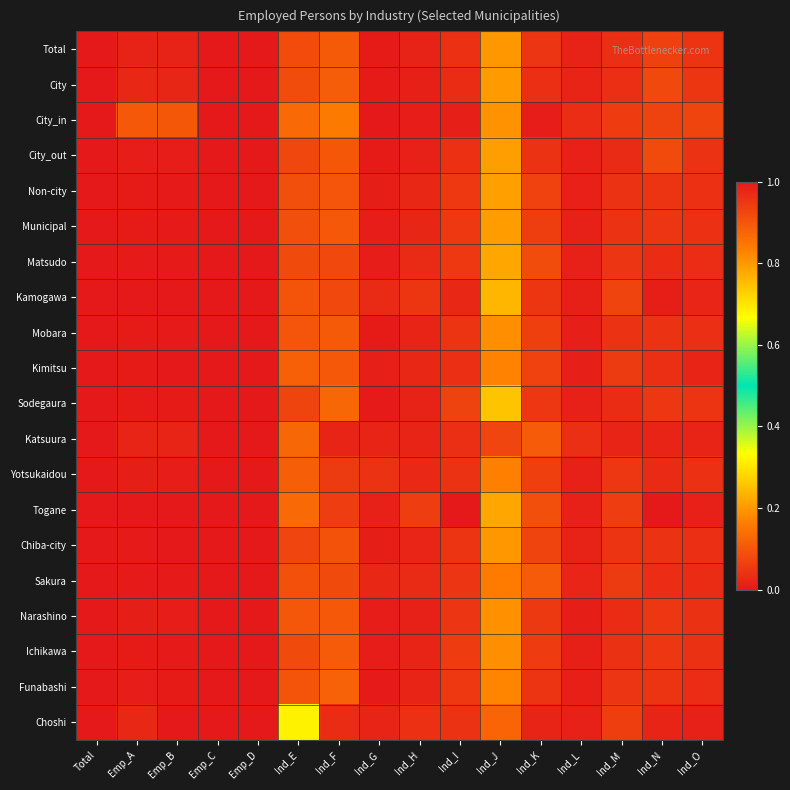

Reading left to right, extract all data points from this chart.

Total: Total=1.0	Emp_A=0.0	Emp_B=0.0	Emp_C=0.0	Emp_D=0.0	Ind_E=0.1	Ind_F=0.1	Ind_G=0.0	Ind_H=0.0	Ind_I=0.0	Ind_J=0.2	Ind_K=0.0	Ind_L=0.0	Ind_M=0.0	Ind_N=0.1	Ind_O=0.0
City: Total=1.0	Emp_A=0.0	Emp_B=0.0	Emp_C=0.0	Emp_D=0.0	Ind_E=0.1	Ind_F=0.1	Ind_G=0.0	Ind_H=0.0	Ind_I=0.0	Ind_J=0.2	Ind_K=0.0	Ind_L=0.0	Ind_M=0.0	Ind_N=0.1	Ind_O=0.0
City_in: Total=1.0	Emp_A=0.1	Emp_B=0.1	Emp_C=0.0	Emp_D=0.0	Ind_E=0.1	Ind_F=0.2	Ind_G=0.0	Ind_H=0.0	Ind_I=0.0	Ind_J=0.2	Ind_K=0.0	Ind_L=0.0	Ind_M=0.1	Ind_N=0.1	Ind_O=0.1
City_out: Total=1.0	Emp_A=0.0	Emp_B=0.0	Emp_C=0.0	Emp_D=0.0	Ind_E=0.1	Ind_F=0.1	Ind_G=0.0	Ind_H=0.0	Ind_I=0.0	Ind_J=0.2	Ind_K=0.0	Ind_L=0.0	Ind_M=0.0	Ind_N=0.1	Ind_O=0.0
Non-city: Total=1.0	Emp_A=0.0	Emp_B=0.0	Emp_C=0.0	Emp_D=0.0	Ind_E=0.1	Ind_F=0.1	Ind_G=0.0	Ind_H=0.0	Ind_I=0.1	Ind_J=0.2	Ind_K=0.1	Ind_L=0.0	Ind_M=0.0	Ind_N=0.0	Ind_O=0.0
Municipal: Total=1.0	Emp_A=0.0	Emp_B=0.0	Emp_C=0.0	Emp_D=0.0	Ind_E=0.1	Ind_F=0.1	Ind_G=0.0	Ind_H=0.0	Ind_I=0.1	Ind_J=0.2	Ind_K=0.1	Ind_L=0.0	Ind_M=0.0	Ind_N=0.0	Ind_O=0.0
Matsudo: Total=1.0	Emp_A=0.0	Emp_B=0.0	Emp_C=0.0	Emp_D=0.0	Ind_E=0.1	Ind_F=0.1	Ind_G=0.0	Ind_H=0.0	Ind_I=0.1	Ind_J=0.2	Ind_K=0.1	Ind_L=0.0	Ind_M=0.0	Ind_N=0.0	Ind_O=0.0
Kamogawa: Total=1.0	Emp_A=0.0	Emp_B=0.0	Emp_C=0.0	Emp_D=0.0	Ind_E=0.1	Ind_F=0.1	Ind_G=0.0	Ind_H=0.0	Ind_I=0.0	Ind_J=0.2	Ind_K=0.0	Ind_L=0.0	Ind_M=0.1	Ind_N=0.0	Ind_O=0.0
Mobara: Total=1.0	Emp_A=0.0	Emp_B=0.0	Emp_C=0.0	Emp_D=0.0	Ind_E=0.1	Ind_F=0.1	Ind_G=0.0	Ind_H=0.0	Ind_I=0.0	Ind_J=0.2	Ind_K=0.1	Ind_L=0.0	Ind_M=0.0	Ind_N=0.0	Ind_O=0.0
Kimitsu: Total=1.0	Emp_A=0.0	Emp_B=0.0	Emp_C=0.0	Emp_D=0.0	Ind_E=0.1	Ind_F=0.1	Ind_G=0.0	Ind_H=0.0	Ind_I=0.0	Ind_J=0.2	Ind_K=0.1	Ind_L=0.0	Ind_M=0.1	Ind_N=0.0	Ind_O=0.0
Sodegaura: Total=1.0	Emp_A=0.0	Emp_B=0.0	Emp_C=0.0	Emp_D=0.0	Ind_E=0.1	Ind_F=0.1	Ind_G=0.0	Ind_H=0.0	Ind_I=0.1	Ind_J=0.3	Ind_K=0.1	Ind_L=0.0	Ind_M=0.0	Ind_N=0.1	Ind_O=0.0
Katsuura: Total=1.0	Emp_A=0.0	Emp_B=0.0	Emp_C=0.0	Emp_D=0.0	Ind_E=0.1	Ind_F=0.0	Ind_G=0.0	Ind_H=0.0	Ind_I=0.0	Ind_J=0.1	Ind_K=0.1	Ind_L=0.0	Ind_M=0.0	Ind_N=0.0	Ind_O=0.0
Yotsukaidou: Total=1.0	Emp_A=0.0	Emp_B=0.0	Emp_C=0.0	Emp_D=0.0	Ind_E=0.1	Ind_F=0.1	Ind_G=0.0	Ind_H=0.0	Ind_I=0.0	Ind_J=0.2	Ind_K=0.1	Ind_L=0.0	Ind_M=0.1	Ind_N=0.0	Ind_O=0.0
Togane: Total=1.0	Emp_A=0.0	Emp_B=0.0	Emp_C=0.0	Emp_D=0.0	Ind_E=0.1	Ind_F=0.1	Ind_G=0.0	Ind_H=0.1	Ind_I=0.0	Ind_J=0.2	Ind_K=0.1	Ind_L=0.0	Ind_M=0.1	Ind_N=0.0	Ind_O=0.0
Chiba-city: Total=1.0	Emp_A=0.0	Emp_B=0.0	Emp_C=0.0	Emp_D=0.0	Ind_E=0.1	Ind_F=0.1	Ind_G=0.0	Ind_H=0.0	Ind_I=0.0	Ind_J=0.2	Ind_K=0.1	Ind_L=0.0	Ind_M=0.0	Ind_N=0.0	Ind_O=0.0
Sakura: Total=1.0	Emp_A=0.0	Emp_B=0.0	Emp_C=0.0	Emp_D=0.0	Ind_E=0.1	Ind_F=0.1	Ind_G=0.0	Ind_H=0.0	Ind_I=0.0	Ind_J=0.2	Ind_K=0.1	Ind_L=0.0	Ind_M=0.1	Ind_N=0.0	Ind_O=0.0
Narashino: Total=1.0	Emp_A=0.0	Emp_B=0.0	Emp_C=0.0	Emp_D=0.0	Ind_E=0.1	Ind_F=0.1	Ind_G=0.0	Ind_H=0.0	Ind_I=0.0	Ind_J=0.2	Ind_K=0.1	Ind_L=0.0	Ind_M=0.0	Ind_N=0.1	Ind_O=0.0
Ichikawa: Total=1.0	Emp_A=0.0	Emp_B=0.0	Emp_C=0.0	Emp_D=0.0	Ind_E=0.1	Ind_F=0.1	Ind_G=0.0	Ind_H=0.0	Ind_I=0.1	Ind_J=0.2	Ind_K=0.1	Ind_L=0.0	Ind_M=0.0	Ind_N=0.1	Ind_O=0.0
Funabashi: Total=1.0	Emp_A=0.0	Emp_B=0.0	Emp_C=0.0	Emp_D=0.0	Ind_E=0.1	Ind_F=0.1	Ind_G=0.0	Ind_H=0.0	Ind_I=0.1	Ind_J=0.2	Ind_K=0.0	Ind_L=0.0	Ind_M=0.0	Ind_N=0.0	Ind_O=0.0
Choshi: Total=1.0	Emp_A=0.0	Emp_B=0.0	Emp_C=0.0	Emp_D=0.0	Ind_E=0.3	Ind_F=0.0	Ind_G=0.0	Ind_H=0.0	Ind_I=0.0	Ind_J=0.1	Ind_K=0.0	Ind_L=0.0	Ind_M=0.1	Ind_N=0.0	Ind_O=0.0